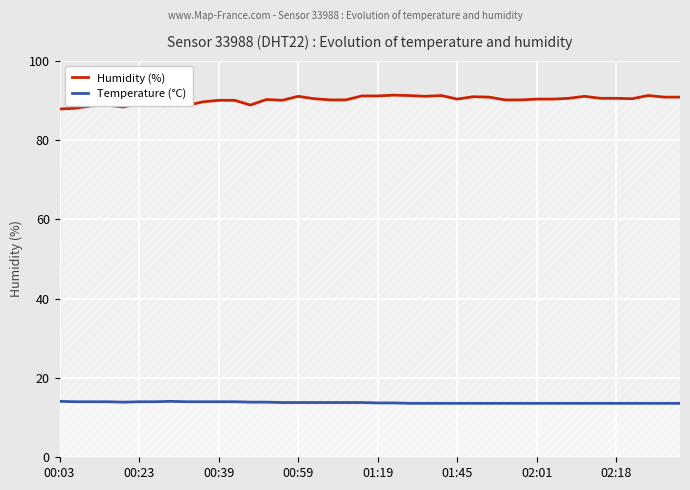

True or false: Humidity (%) and Temperature (°C) cross at least once.

False